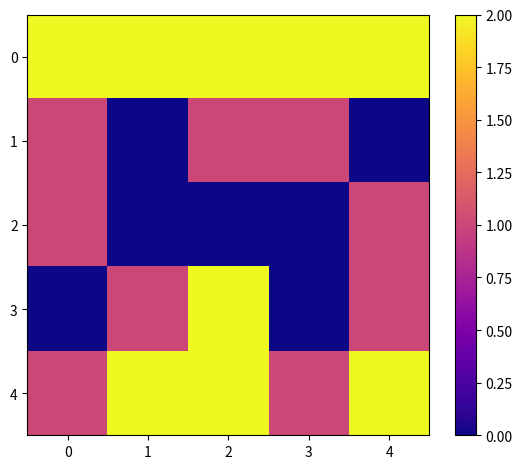

Reading left to right, list all the values displayed in this chart.

0: 0=2	1=2	2=2	3=2	4=2
1: 0=1	1=0	2=1	3=1	4=0
2: 0=1	1=0	2=0	3=0	4=1
3: 0=0	1=1	2=2	3=0	4=1
4: 0=1	1=2	2=5	3=1	4=2